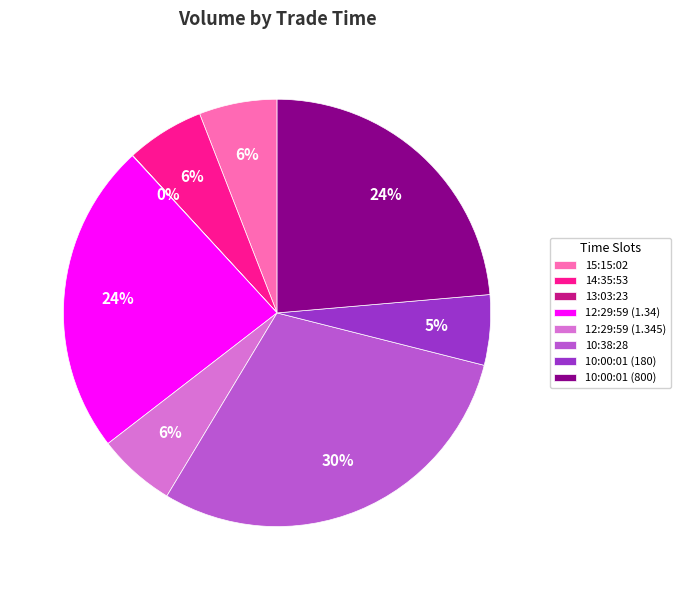

To the nearest percent, what is the difference between the 12:29:59 (1.34) and 15:15:02 slice percentages?

18%